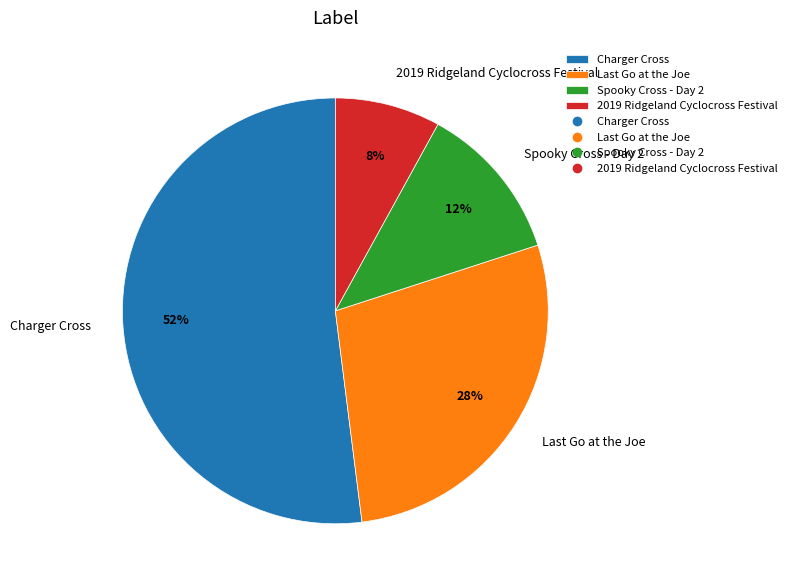

To the nearest percent, what percentage of the pie is 2019 Ridgeland Cyclocross Festival?

8%